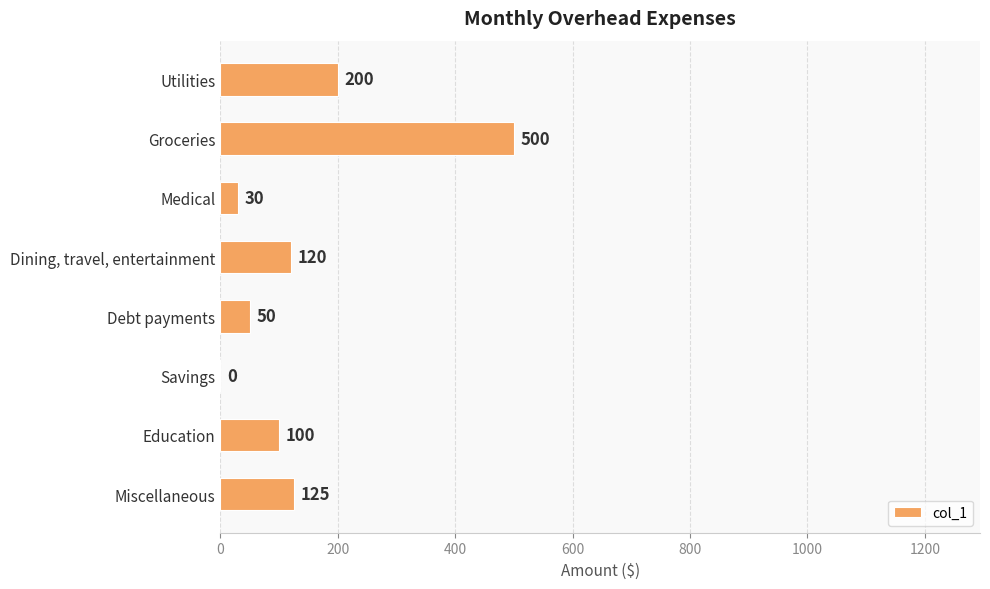

The chart shows a value of 200 at Utilities. True or false?

True